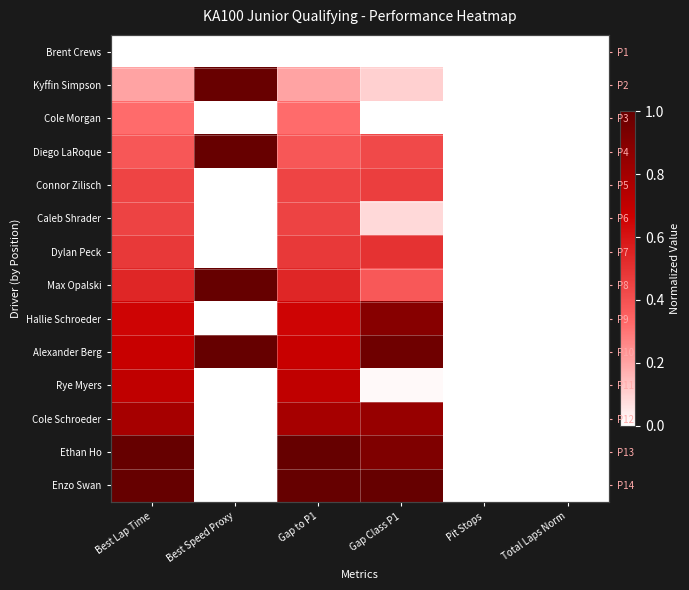

What is the greatest value displayed?

1.0